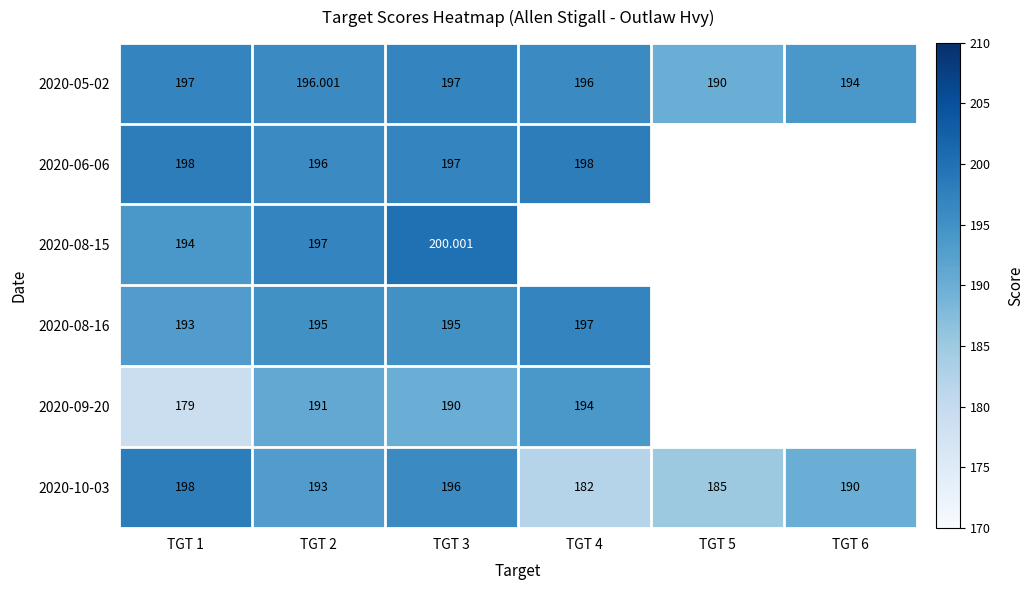

Is the value of 2020-10-03 at TGT 6 greater than the value of 2020-09-20 at TGT 3?

No